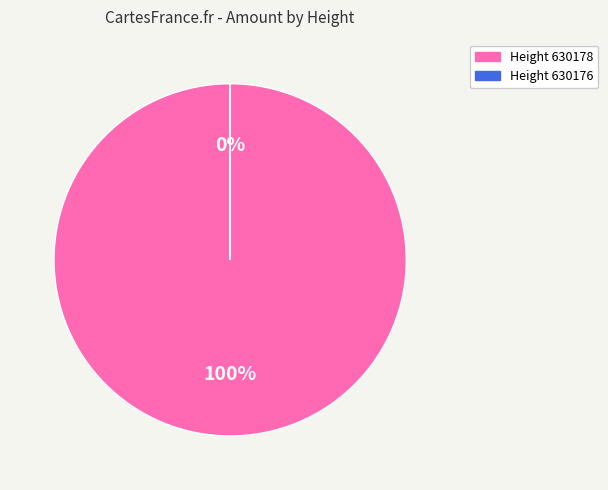

To the nearest percent, what is the average slice percentage?

50%